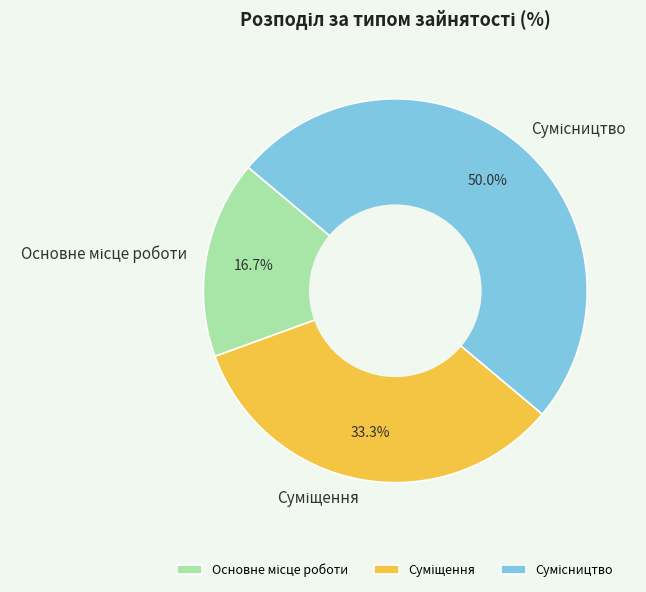

How many segments does this pie chart have?

3